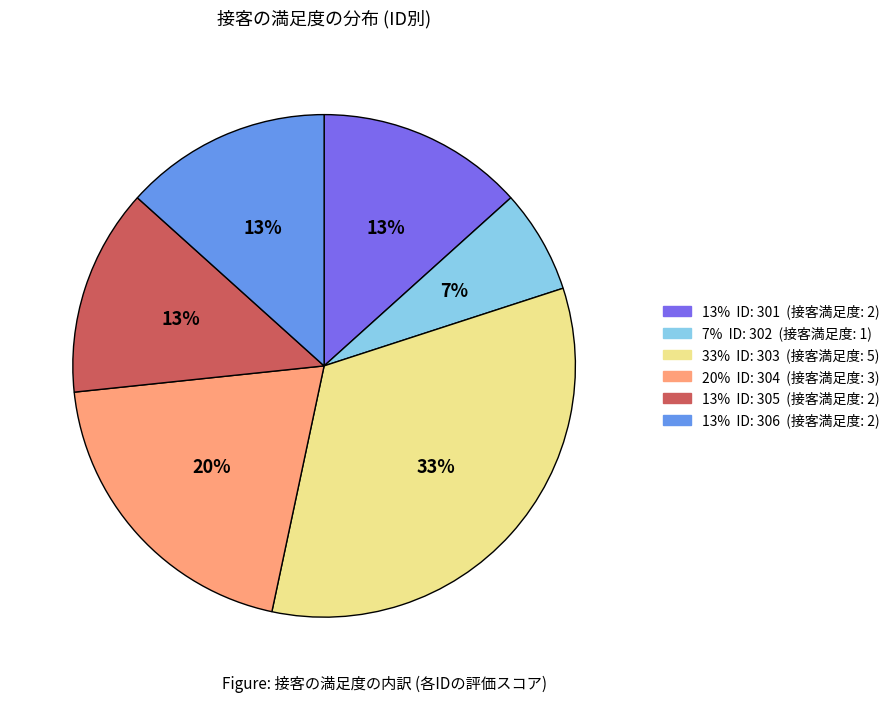

Is there a majority slice in this chart?

No